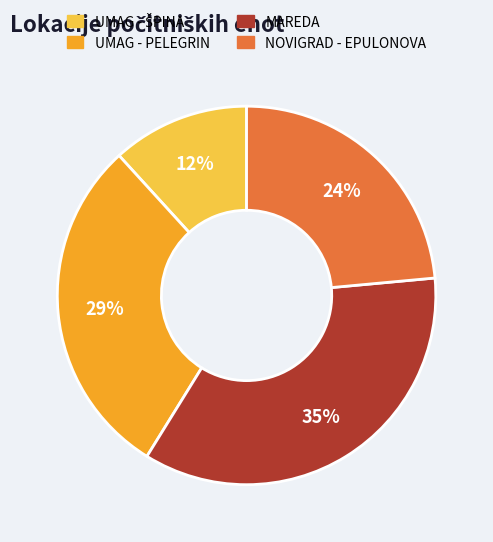

Is there any slice that represents more than half of the pie?

No